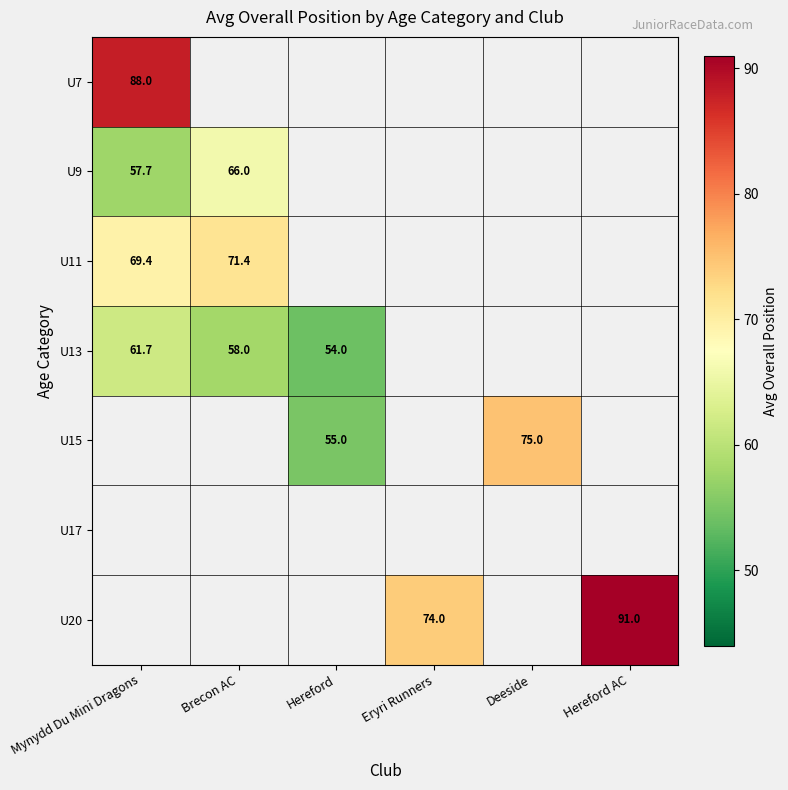

The value of U13 at Hereford is 54.0. True or false?

True